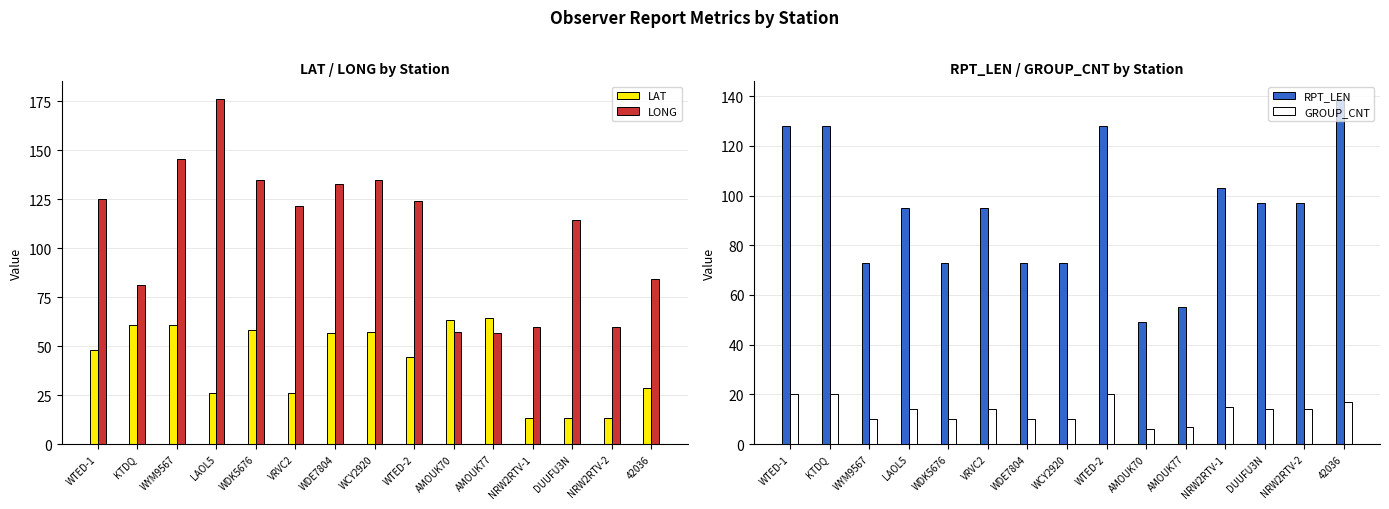

Is the value of LONG at AMOUK70 greater than the value of LAT at WTED-1?

Yes